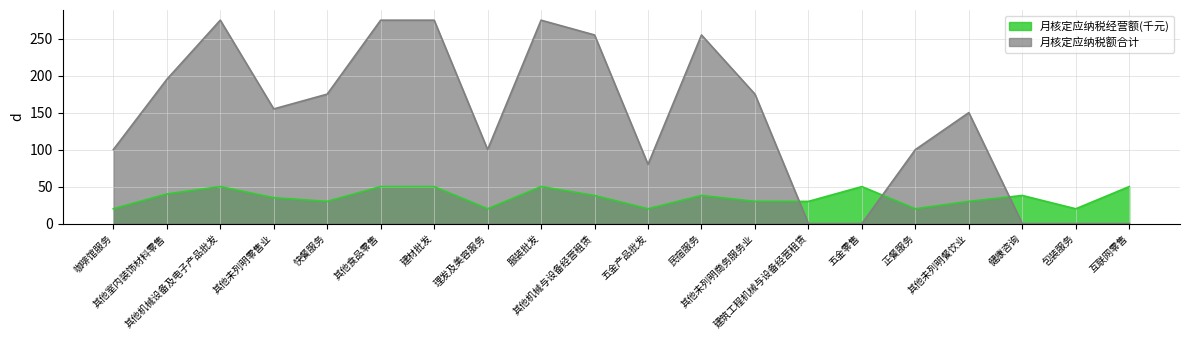

Between which two adjacent categories do 月核定应纳税额合计 and 月核定应纳税经营额 first intersect?

其他未列明商务服务业 and 建筑工程机械与设备经营租赁